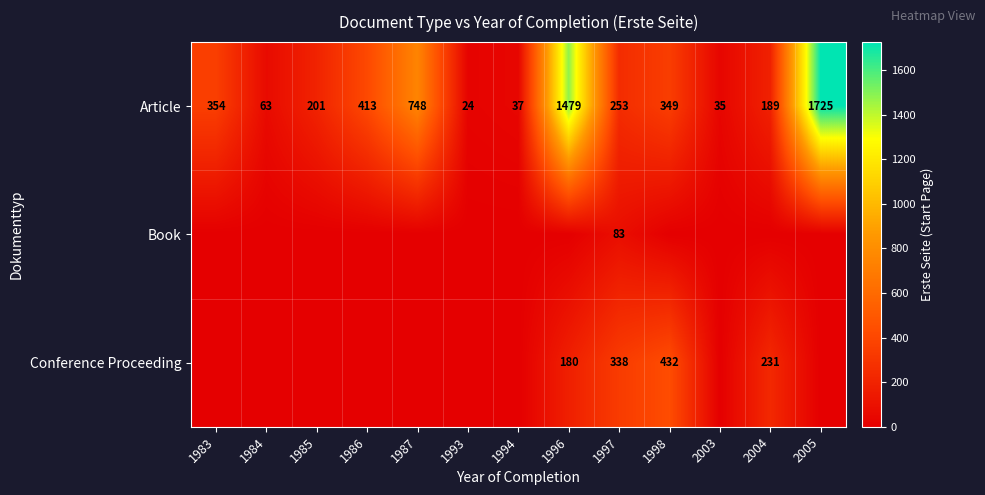

What is the approximate value of Article at 2005?

1725